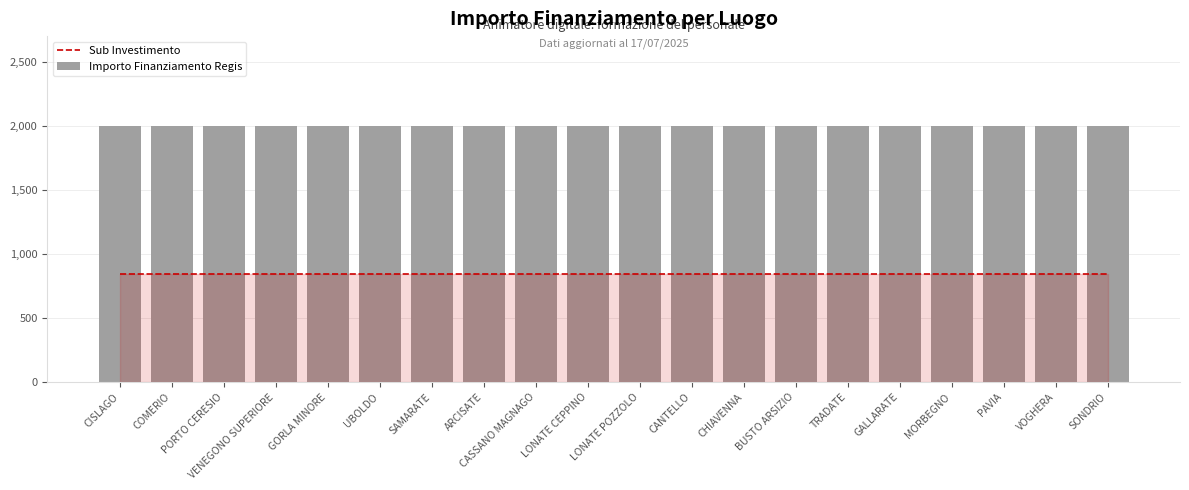

How many data points does each series have?

20